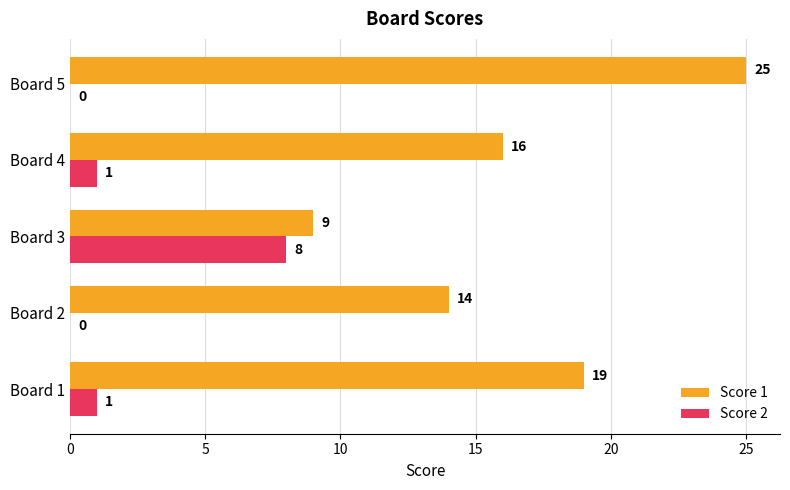

What is the highest value of the Score 2 series?

8